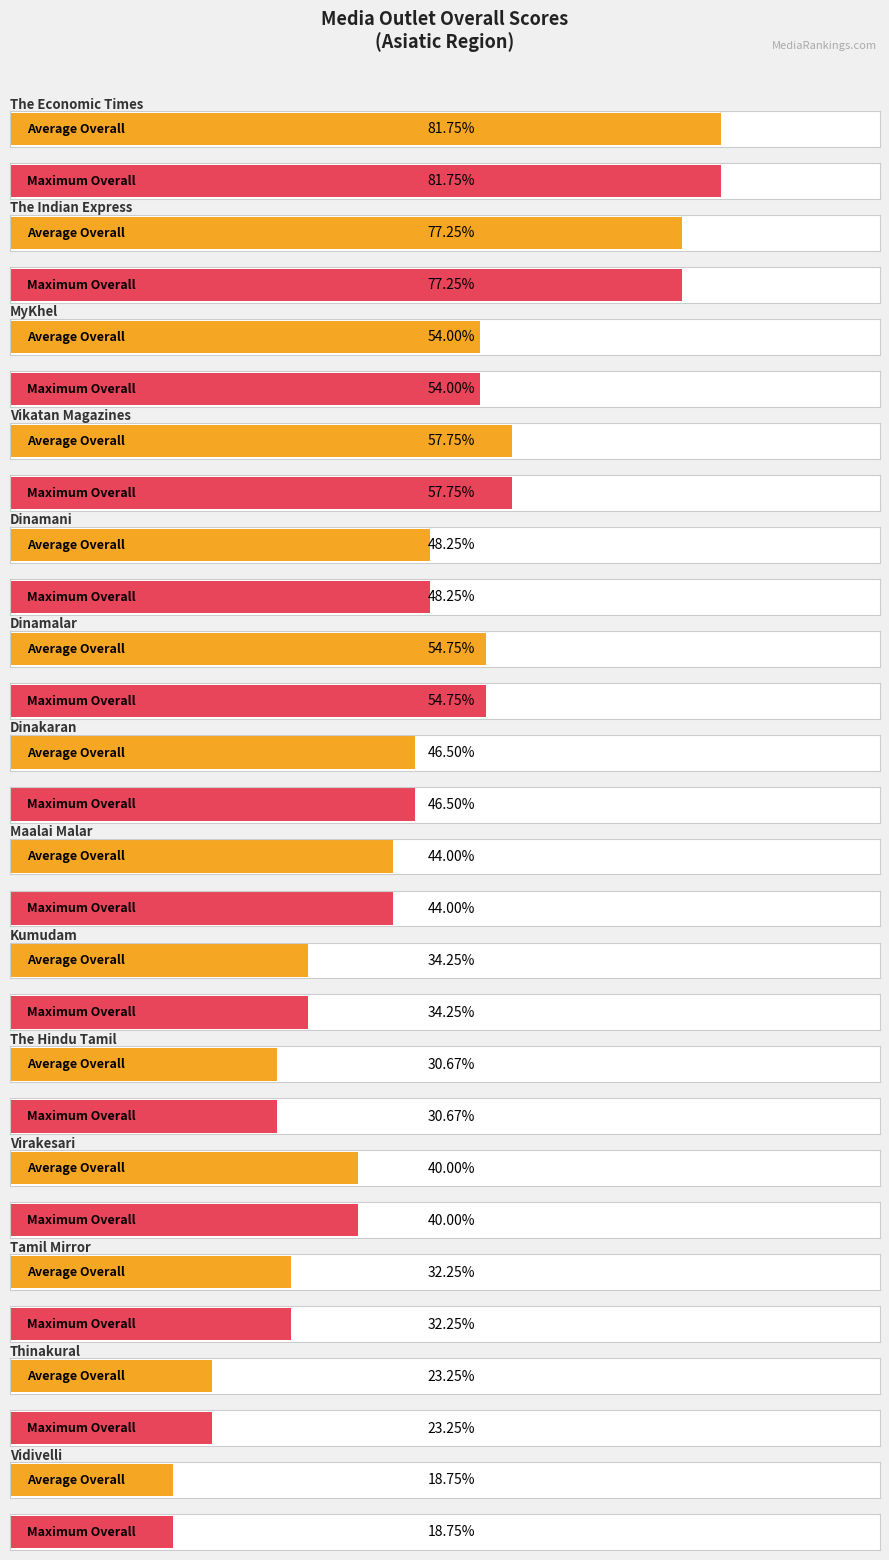

List the series in order of their peak value, lowest first.

Average Overall, Maximum Overall